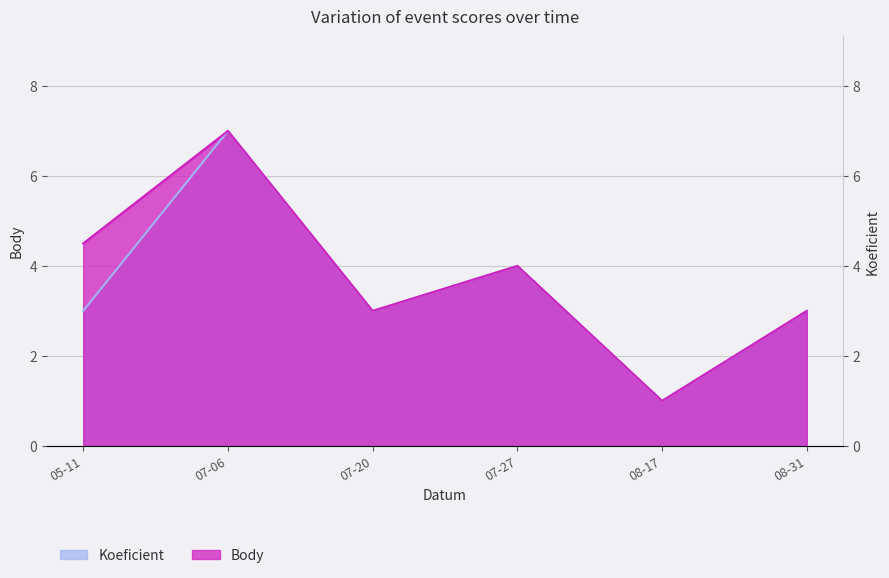

What is the sum of the Koeficient values at 08-17 and 07-20?

4.0